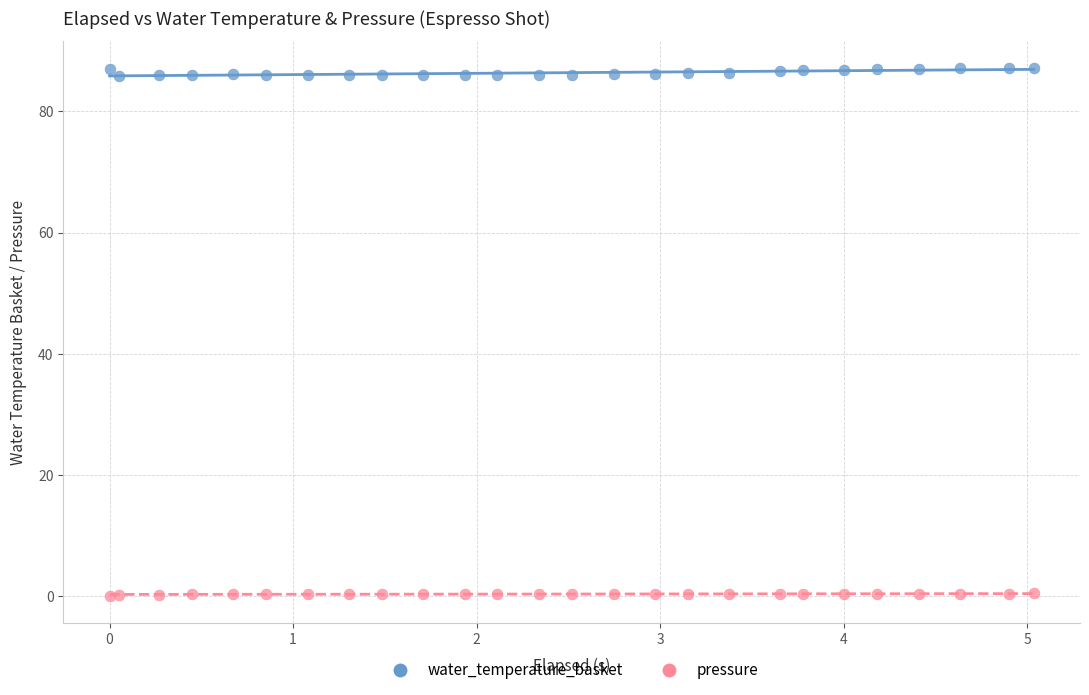

What are all the series names shown in the legend?

water_temperature_basket, pressure